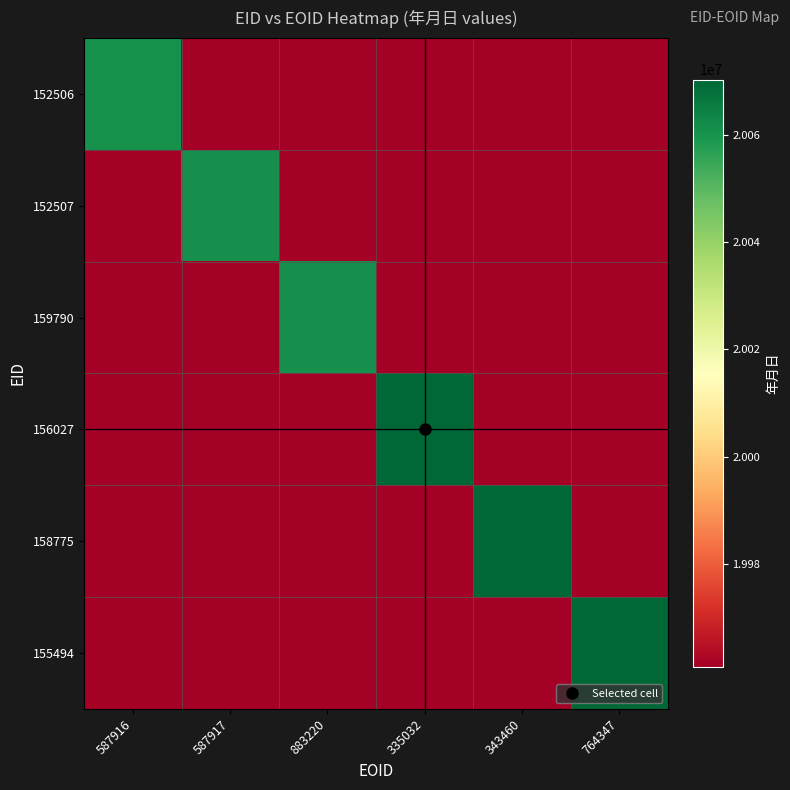

What is the spread (max minus min) of values at 343460?

109578